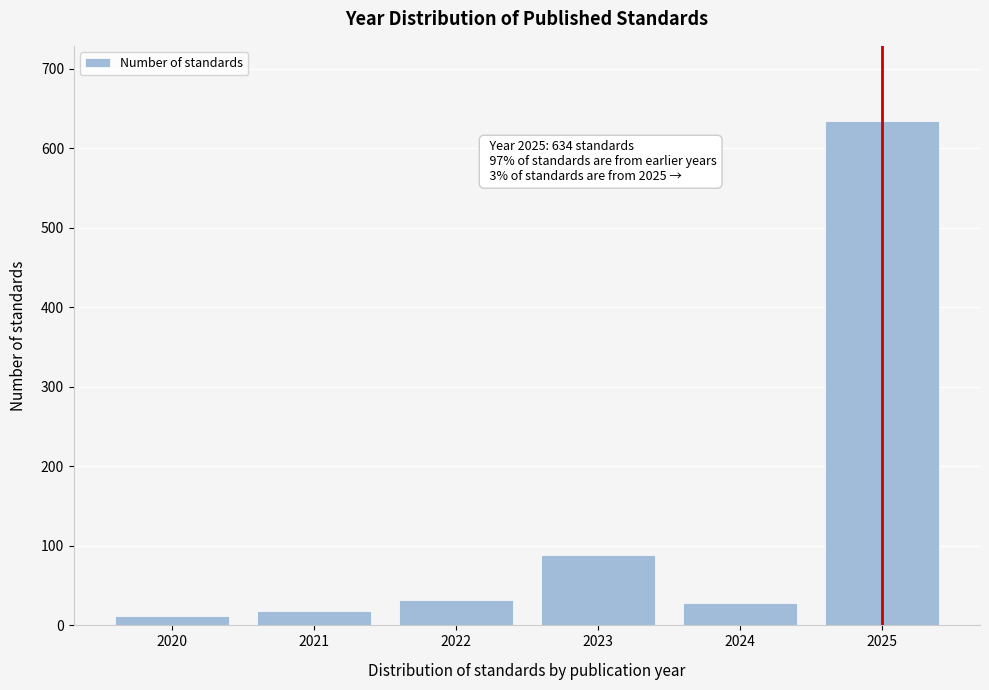

Reading right to left, what are all the values shown in this chart?

2025=634	2024=28	2023=89	2022=32	2021=18	2020=12